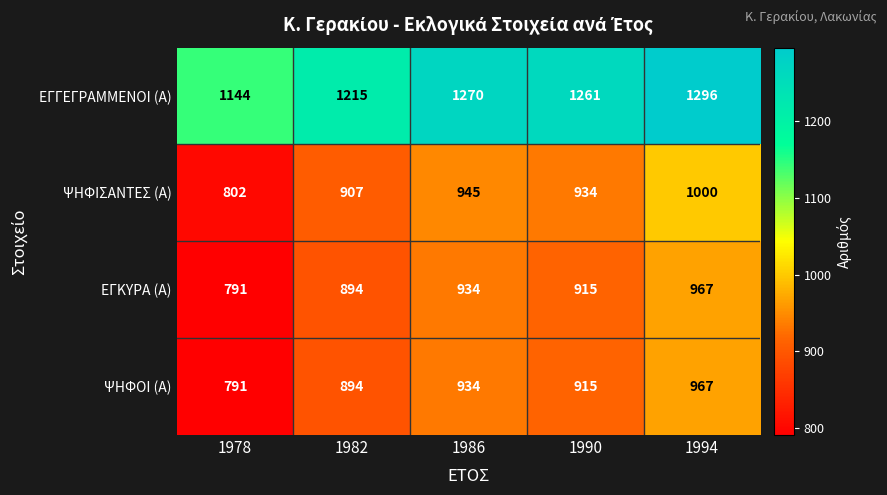

At which category does the chart reach its peak across all series?

1994